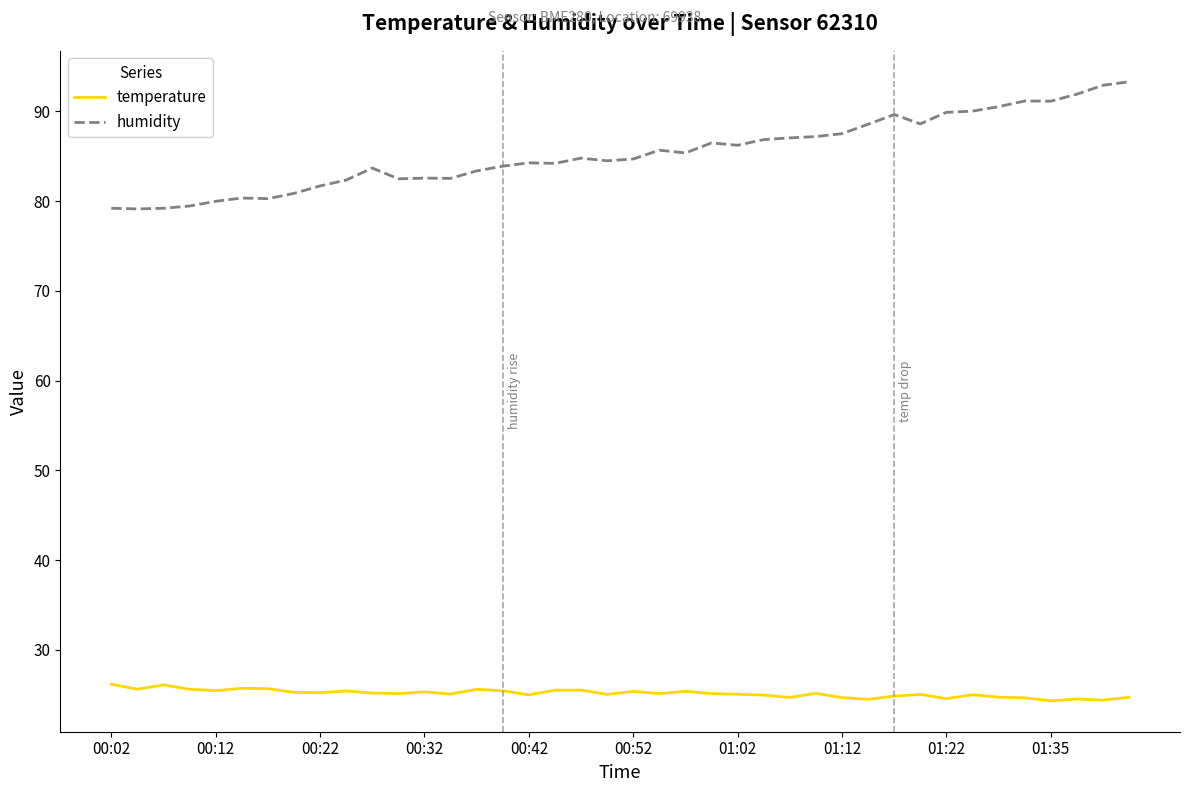

What is the difference between the maximum and second lowest values in the temperature series?

1.8